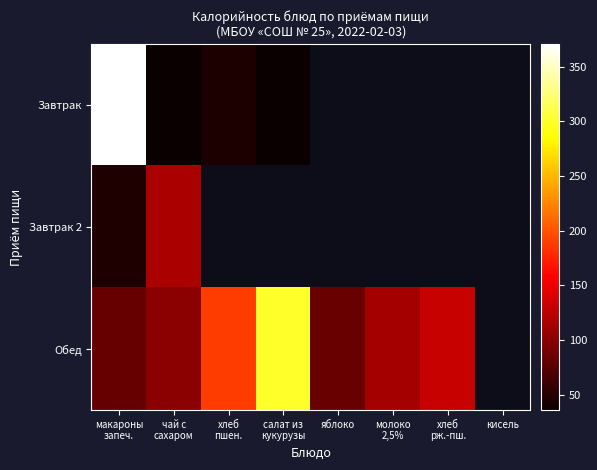

Between молоко
2,5% and хлеб
рж.-пш., which is larger?

хлеб
рж.-пш.